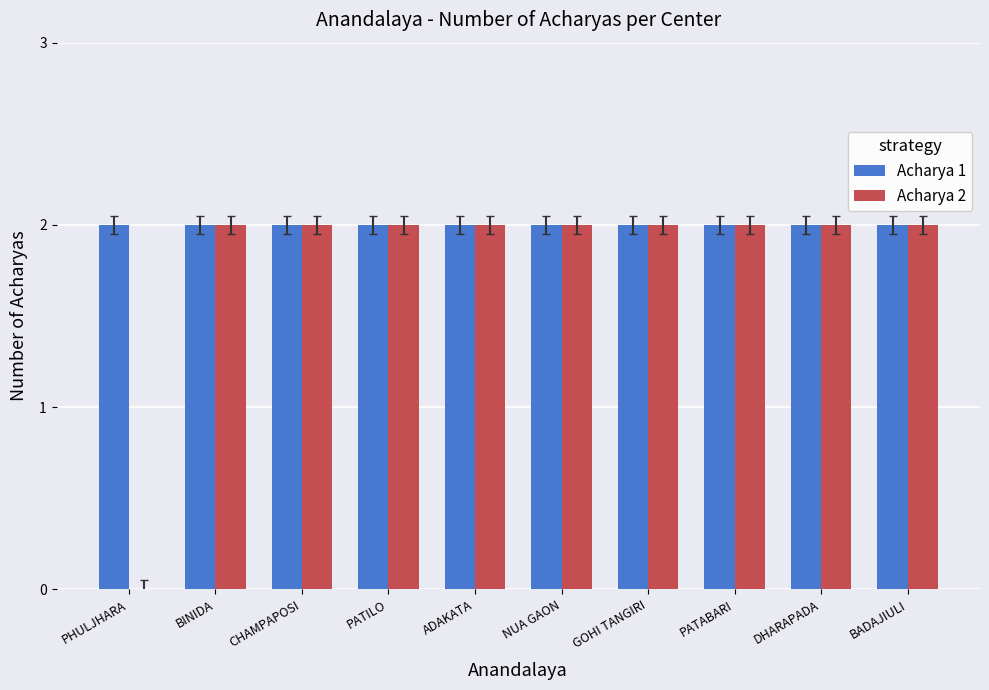

Are the bars grouped side by side (vs. stacked)?

Yes